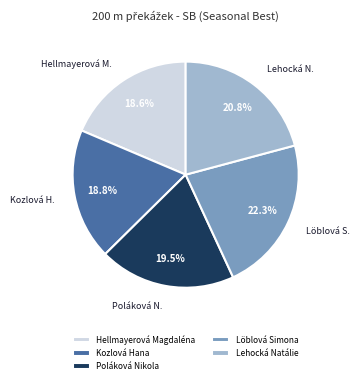

To the nearest percent, what is the difference between the largest and smallest slice percentages?

4%